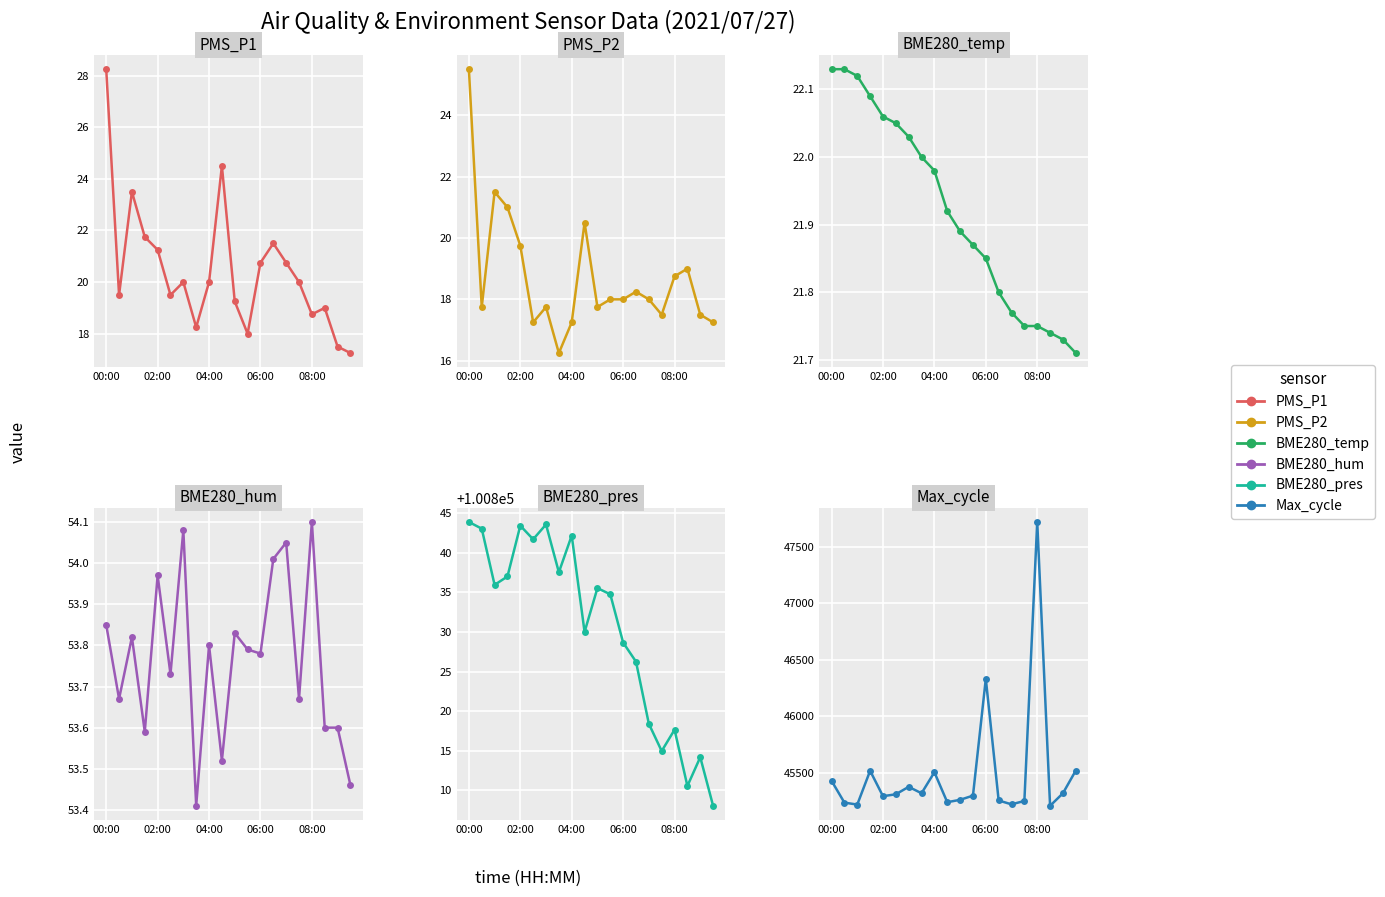

True or false: PMS_P1 and Max_cycle intersect in this chart.

False